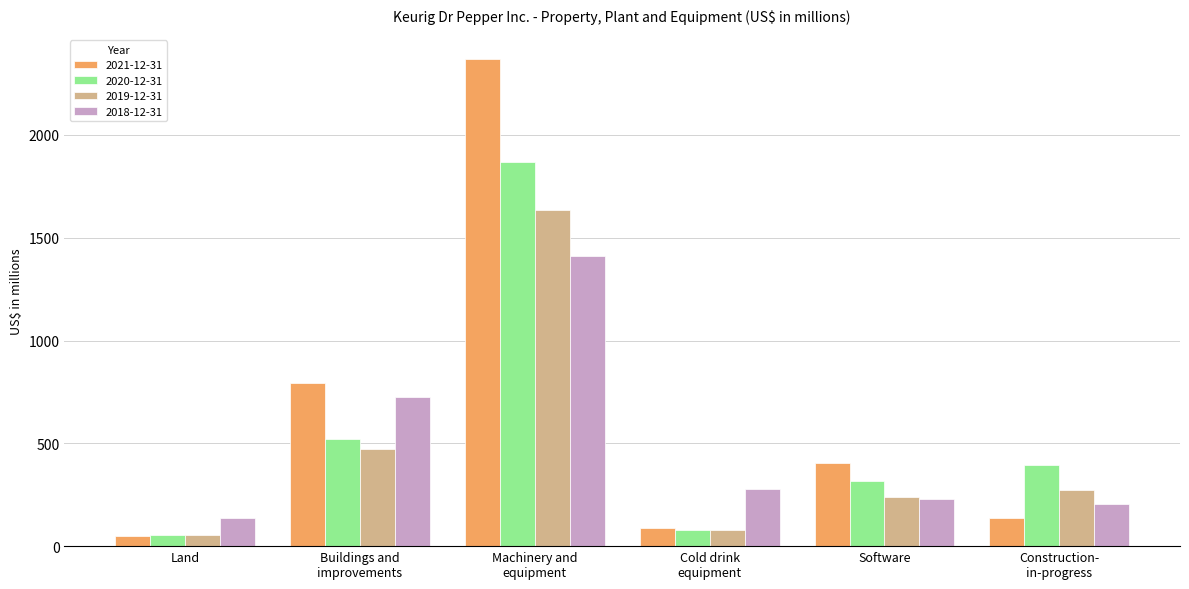

Which category has the lowest value in the 2019-12-31 series?

Land